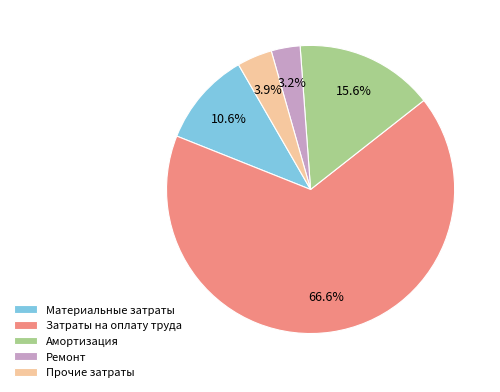

What percentage is the Затраты на оплату труда slice, to the nearest percent?

67%